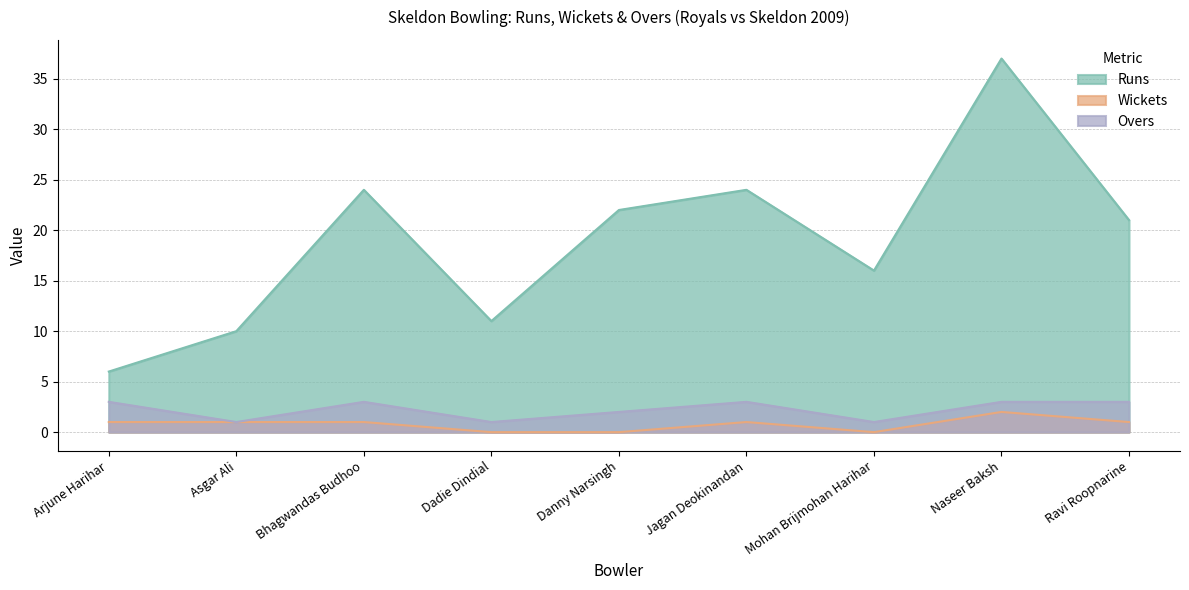

How many lines are shown in the chart?

3